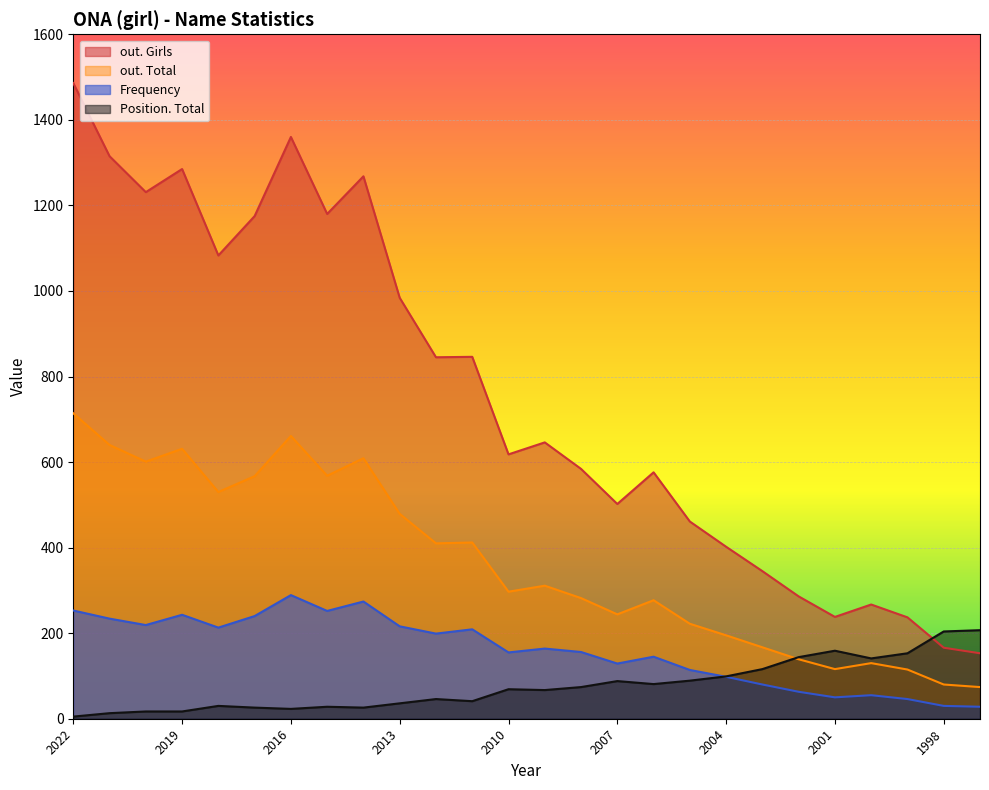

Reading right to left, extract all data points from this chart.

Frequency: 28	30	46	55	50	63	80	98	114	145	129	156	164	155	209	199	216	274	252	289	240	213	243	219	234	253
Position. Total: 207	204	153	141	159	144	116	99	89	81	88	74	67	69	41	46	36	26	28	23	26	30	17	17	13	5
out. Total: 74	80	115	130	116	139	167	195	222	277	244	282	311	297	412	410	479	609	568	661	567	530	631	601	640	714
out. Girls: 153	166	237	267	238	286	345	402	461	576	502	584	646	618	846	845	984	1268	1180	1360	1175	1083	1285	1231	1315	1486